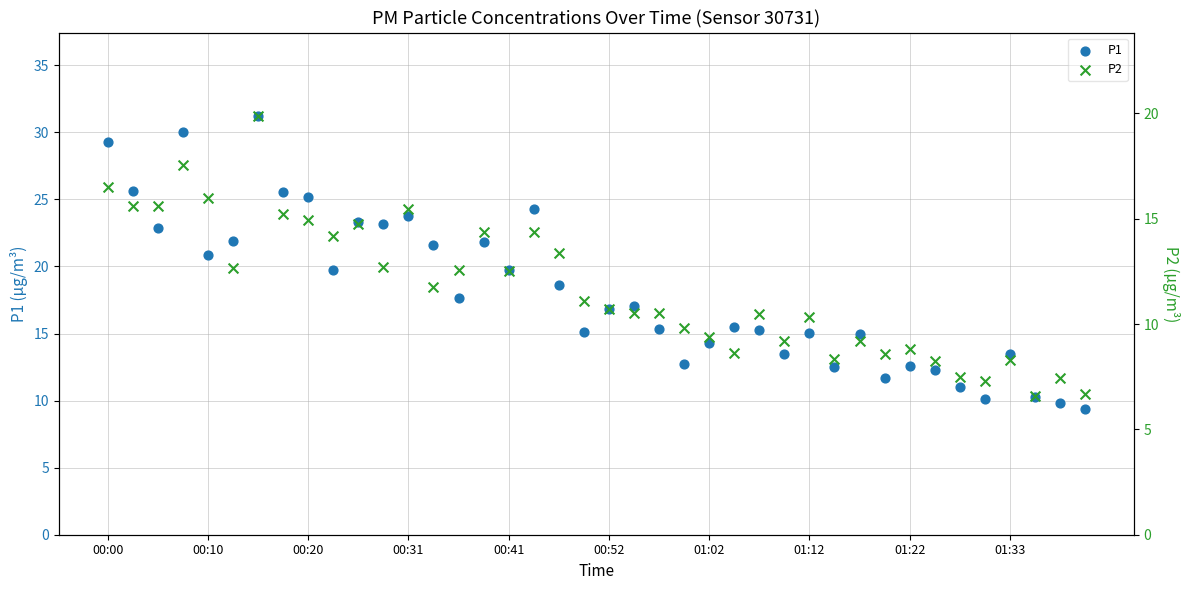

At how many categories does at least one series exceed 14?

28